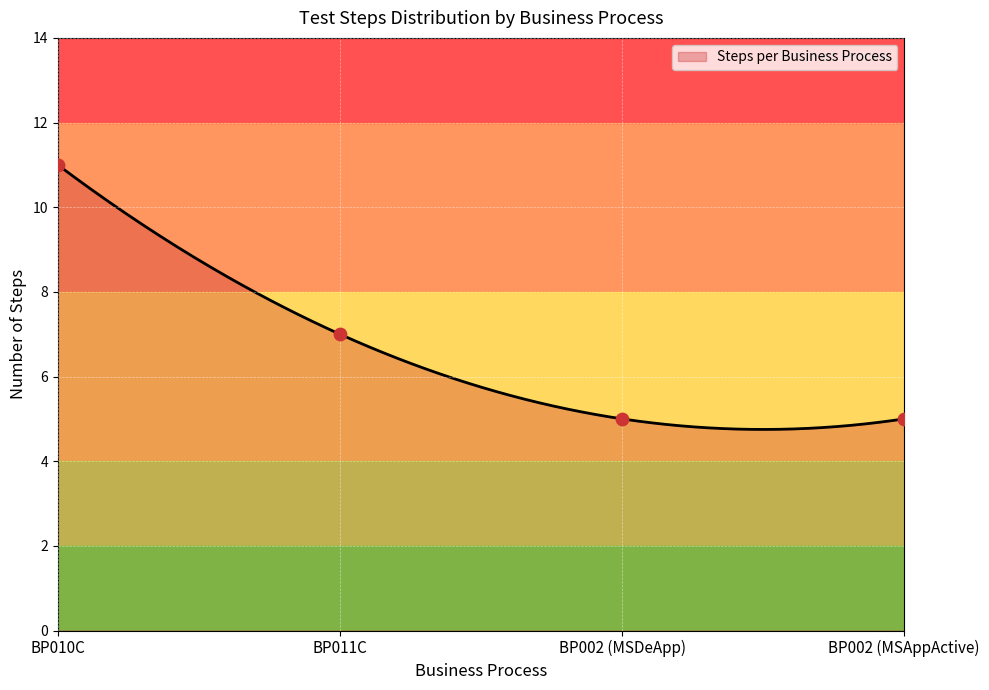

What is the ratio of the value at BP002 (MSAppActive) to the value at BP010C?

0.5